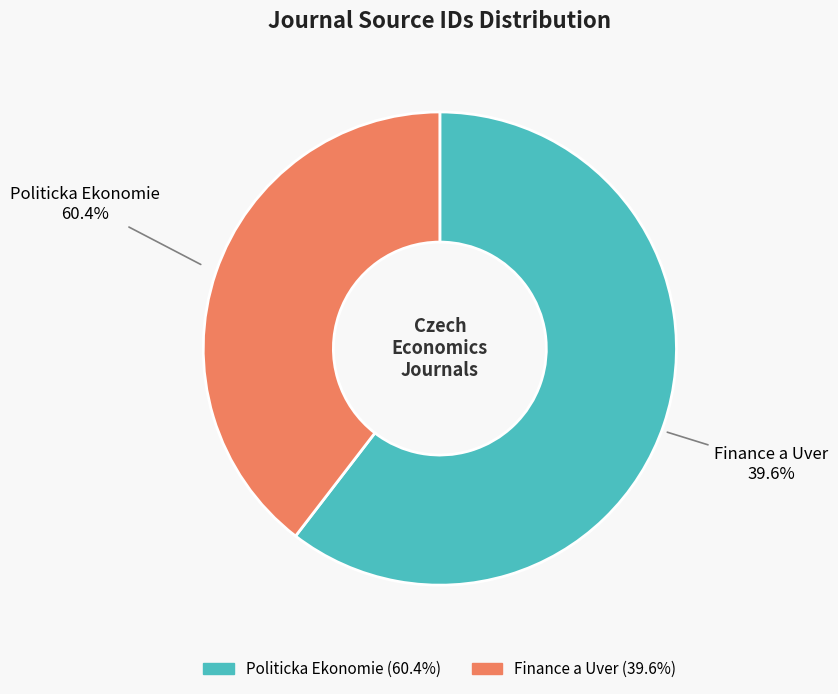

Count the number of slices in the pie.

2